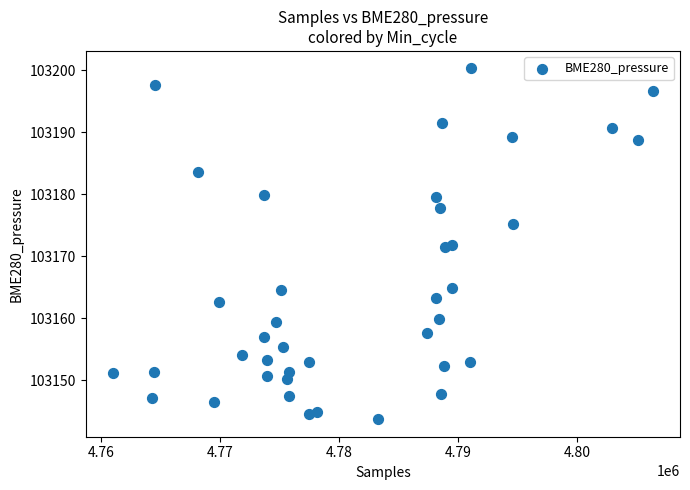

What is the range of Y values (max minus min)?

56.6